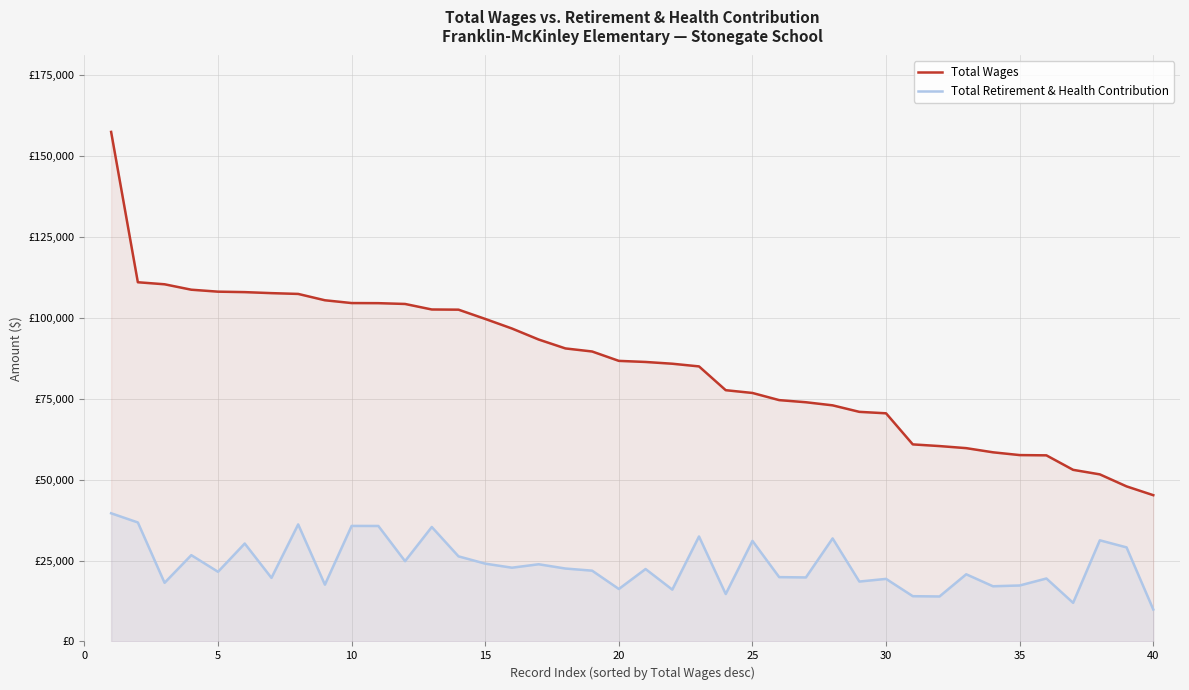

True or false: Total Wages and Total Retirement & Health Contribution intersect in this chart.

False